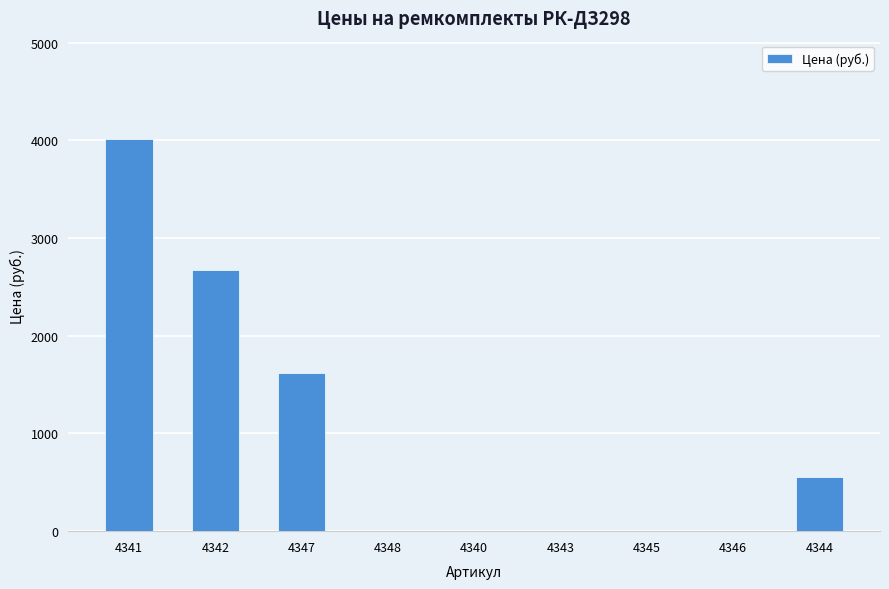

Which has a higher value, 4345 or 4342?

4342